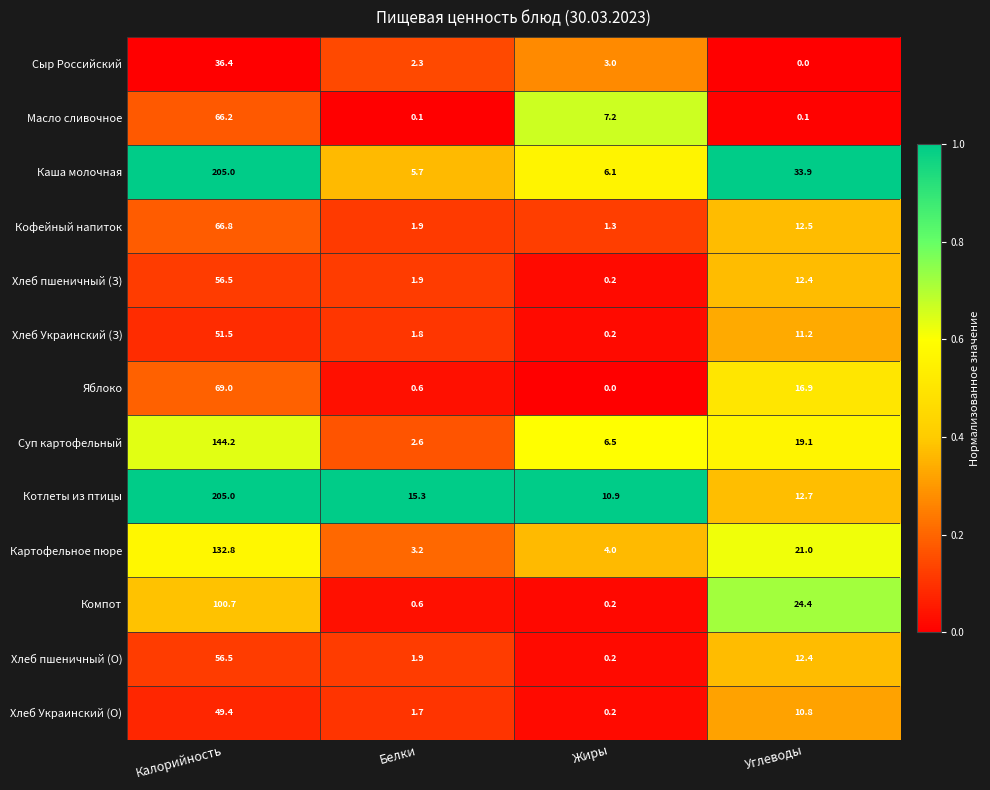

True or false: Хлеб Украинский (З) has a value of 51.5 at Калорийность.

True